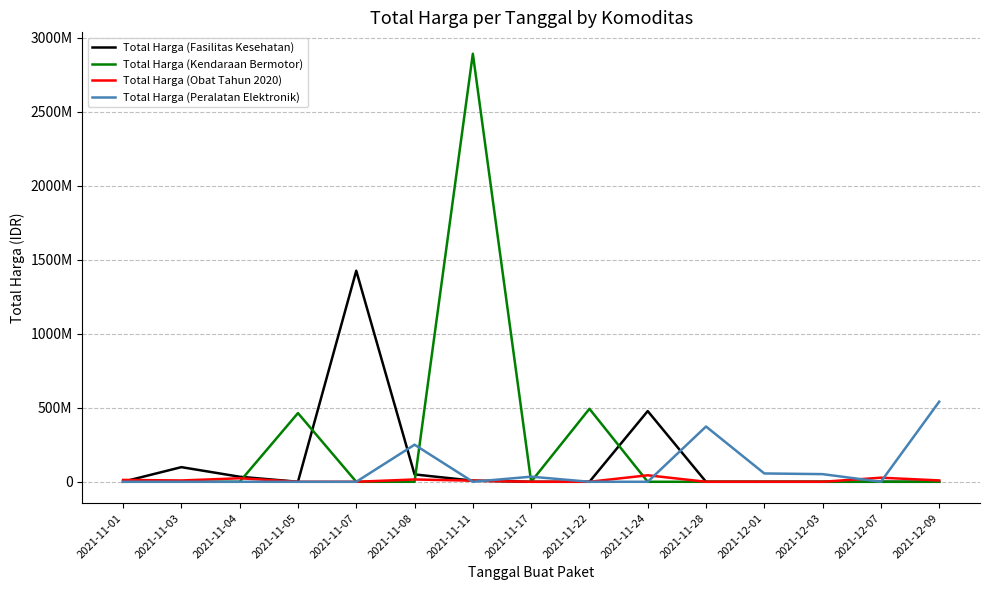

What is the label of the 15th point from the left?

2021-12-09